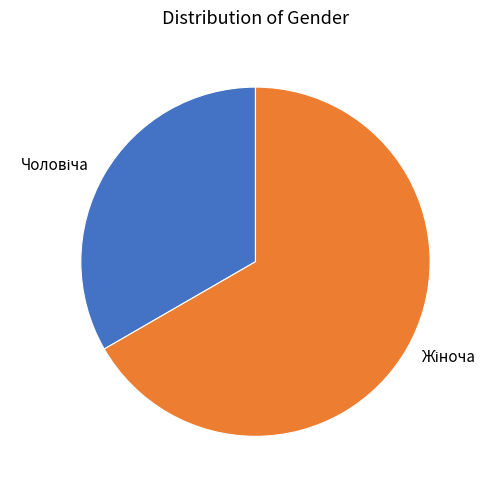

Is there a majority slice in this chart?

Yes